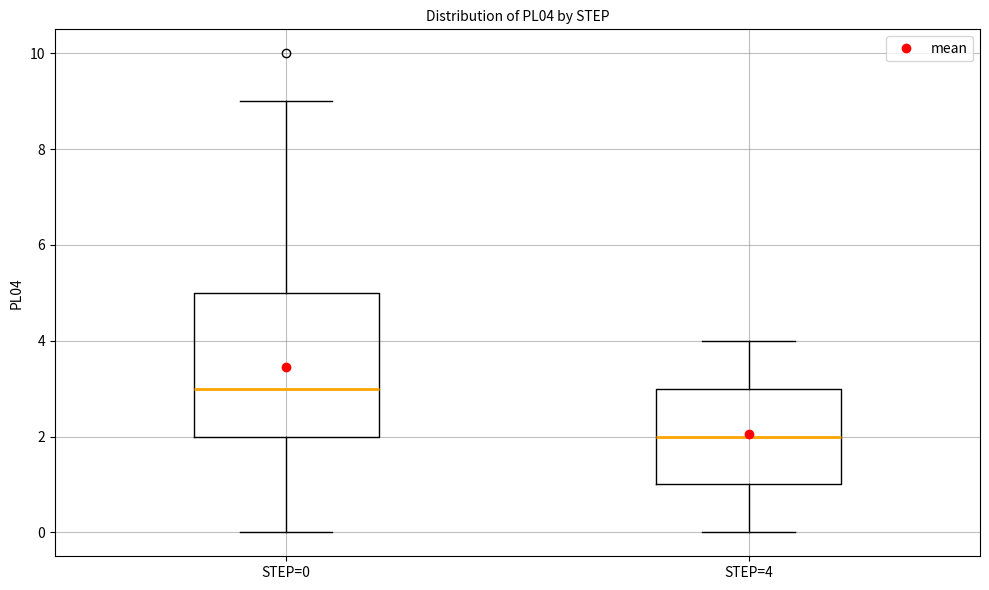

Where is the upper edge of the box for STEP=0 on the y-axis? The values are not printed on the chart, so give them approximately, as read against the axis.

5